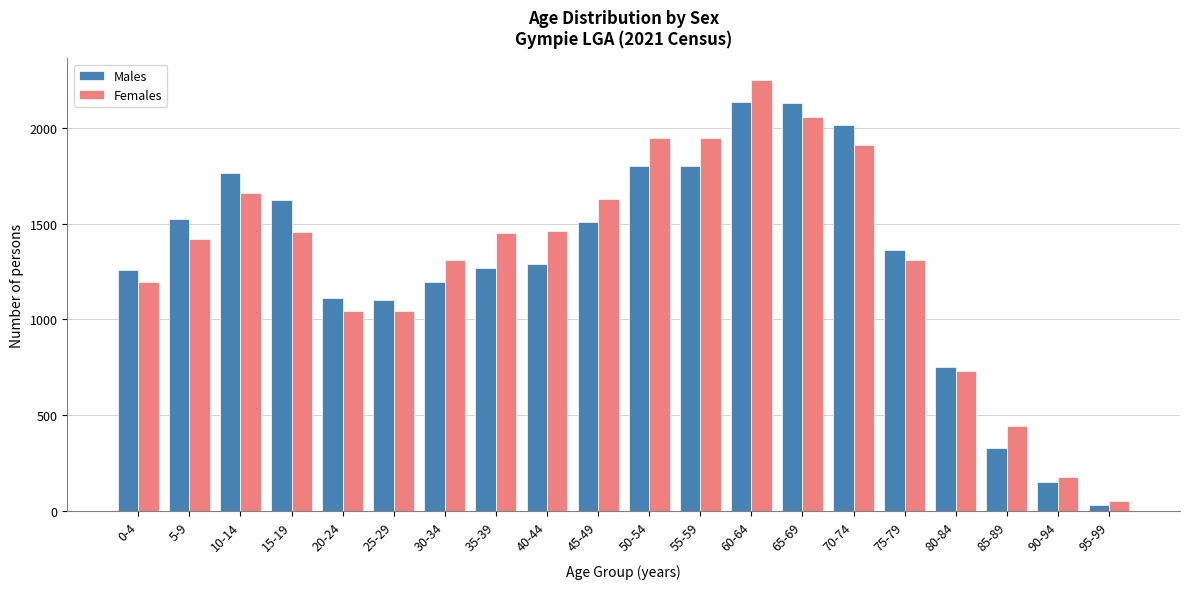

What is the maximum value for Females?

2249